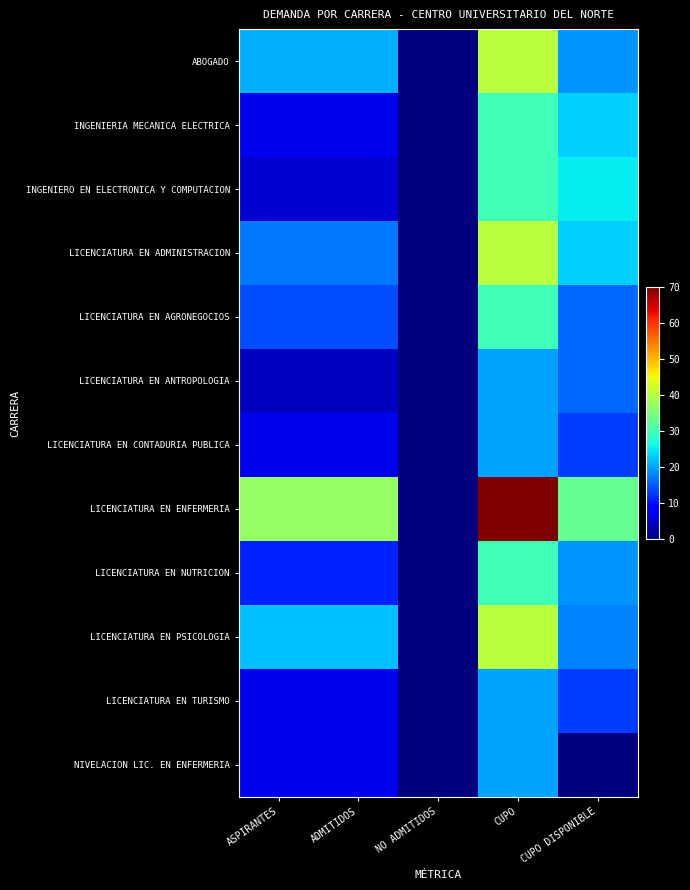

Which series has the largest range (max minus min)?

LICENCIATURA EN ENFERMERIA